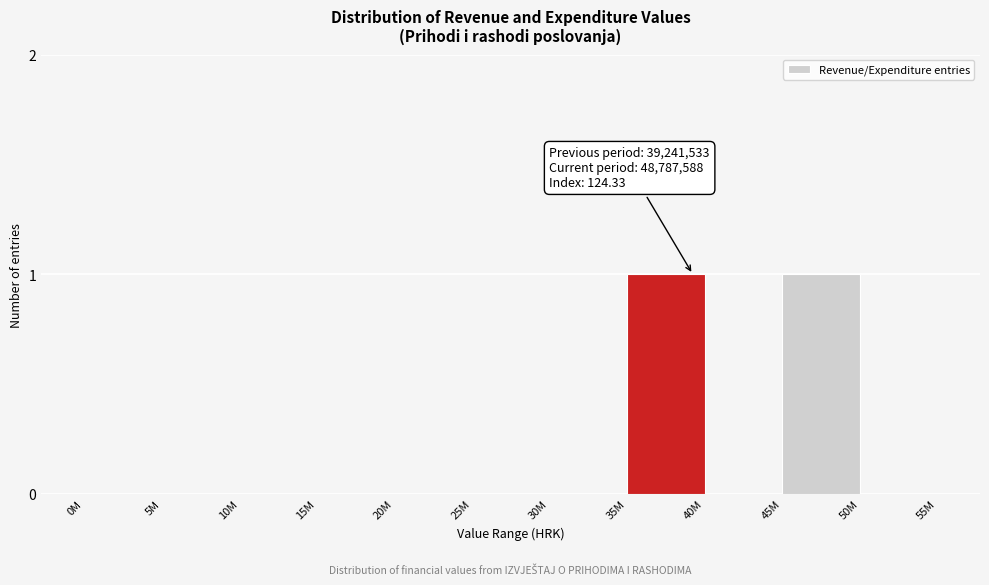

Reading left to right, extract all data points from this chart.

0M=0	5M=0	10M=0	15M=0	20M=0	25M=0	30M=0	35M=1	40M=0	45M=1	50M=0